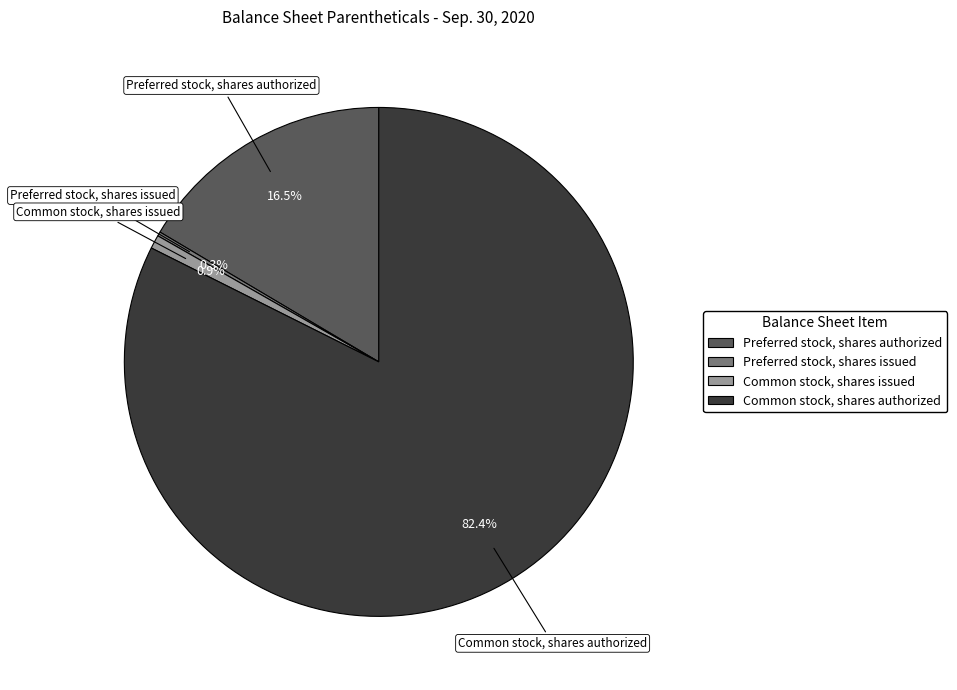

True or false: Common stock, shares issued accounts for 9% of the total.

False